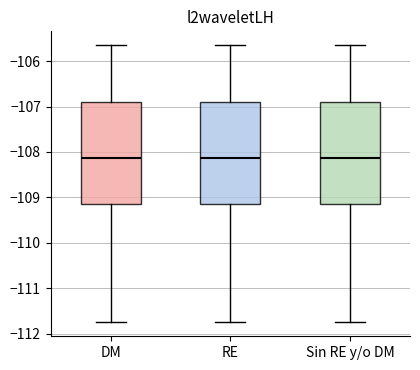

Reading left to right, transcribe this box plot: for each box, give where its median line is, the range the box spans, and where its two whiskers end, as read against the y-axis. The values are not printed on the chart, so give them approximately, as read against the axis.

DM: median -108.1, box -109.1 to -106.9, whiskers -111.7 to -105.6
RE: median -108.1, box -109.1 to -106.9, whiskers -111.7 to -105.6
Sin RE y/o DM: median -108.1, box -109.1 to -106.9, whiskers -111.7 to -105.6